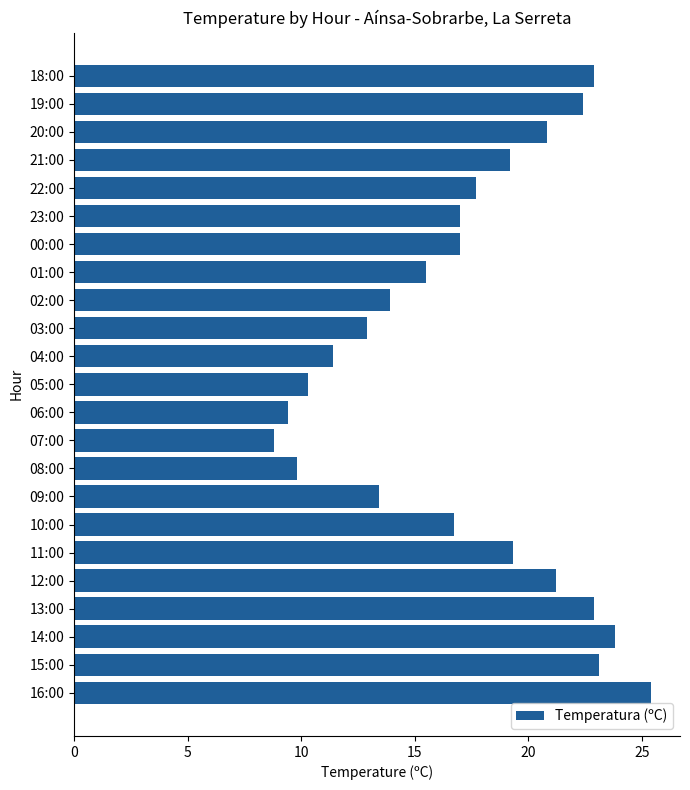

What value does the data have at 03:00?

12.9